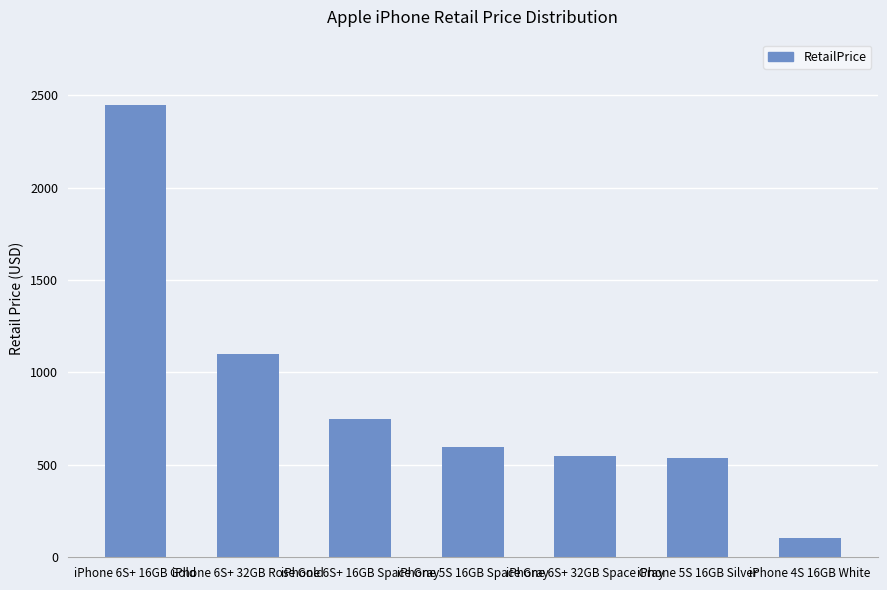

What is the smallest value displayed?

104